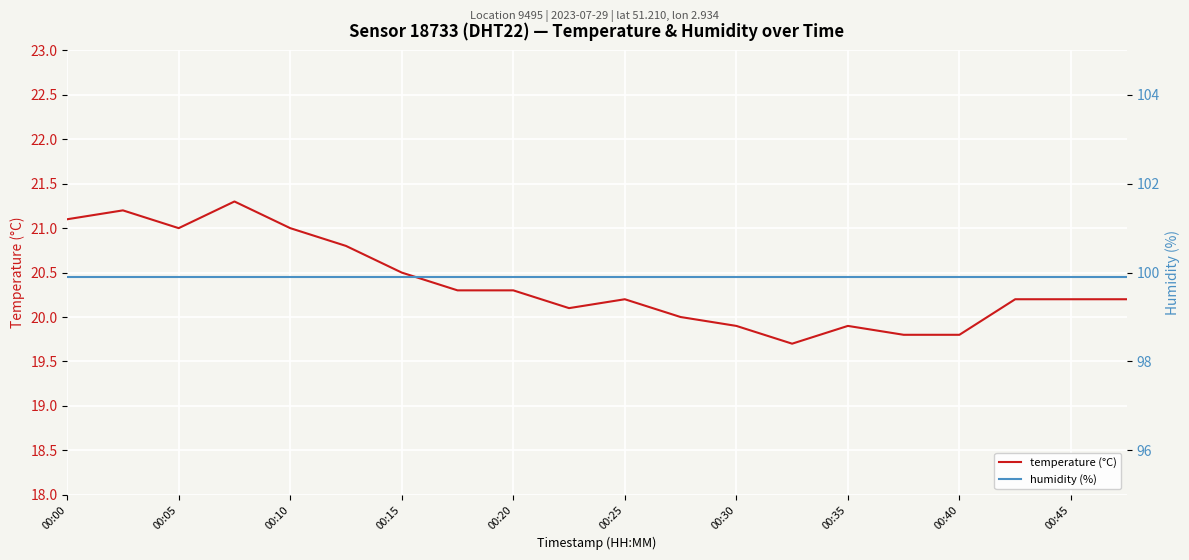

How many lines are shown in the chart?

2